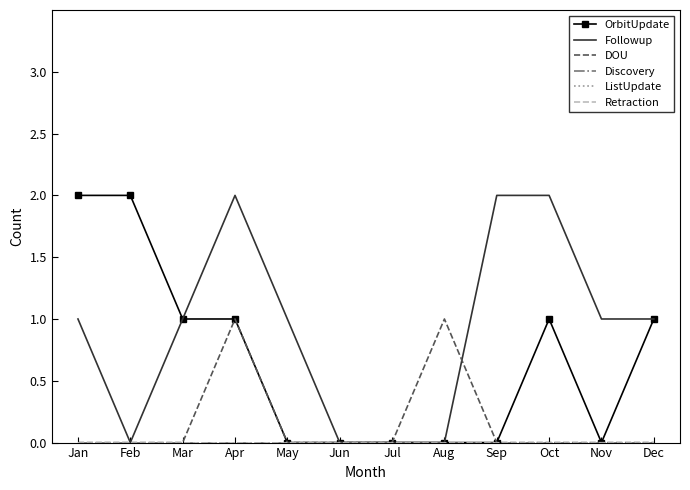

True or false: Followup and Discovery intersect in this chart.

False